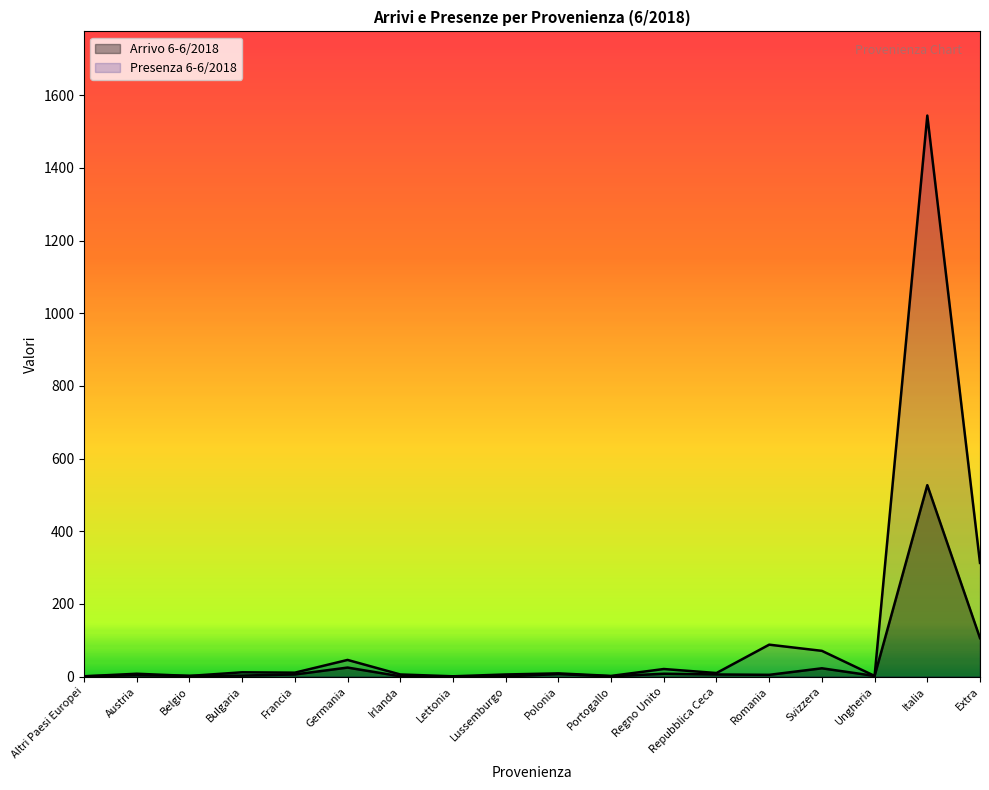

What is the label of the 17th point from the right?

Austria